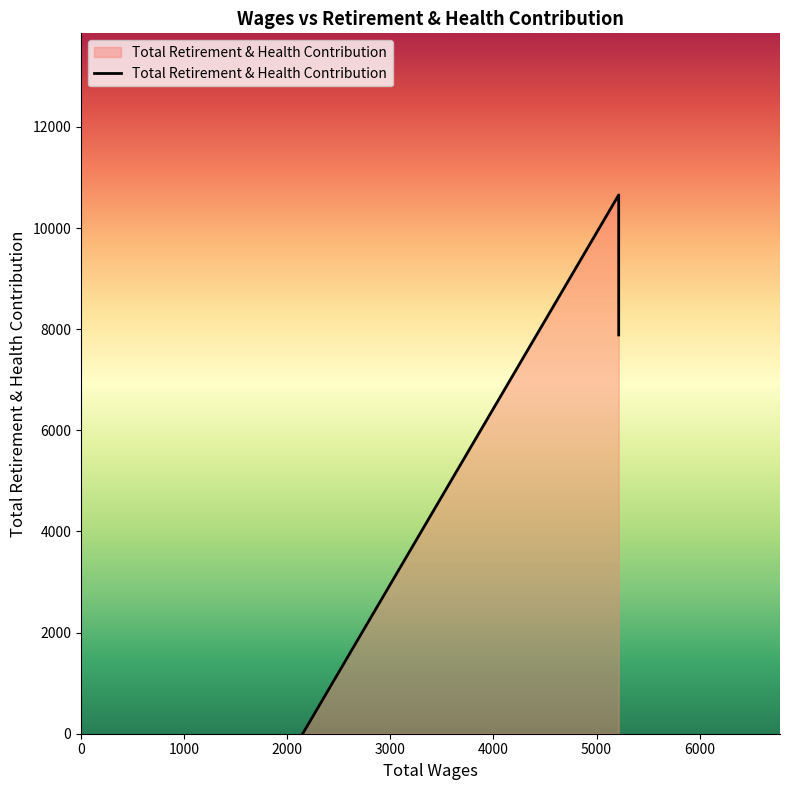

Does the chart have visible grid lines?

No